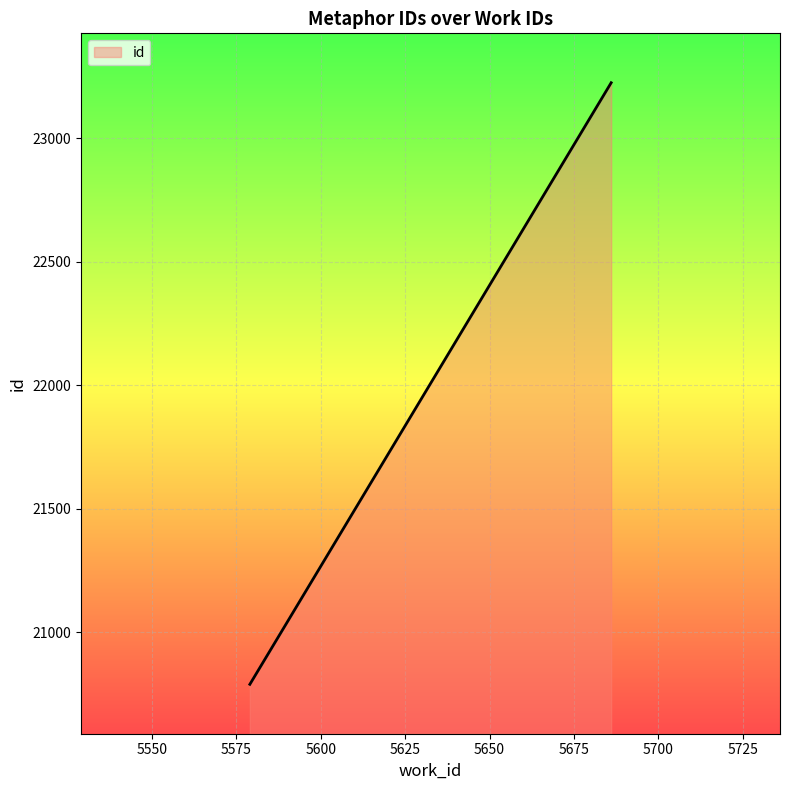

What is the sum of all values?

44012.8